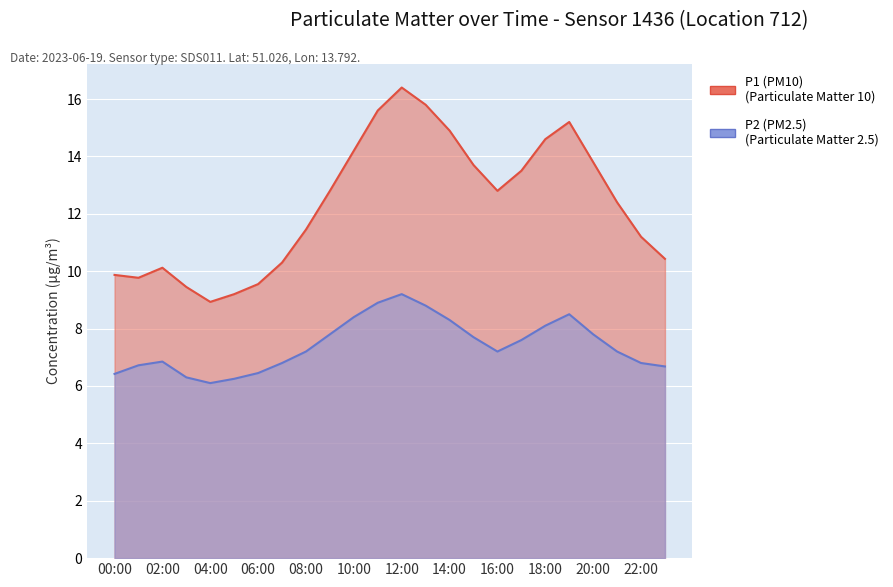

Which has a higher value, 15:00 or 19:00?

19:00